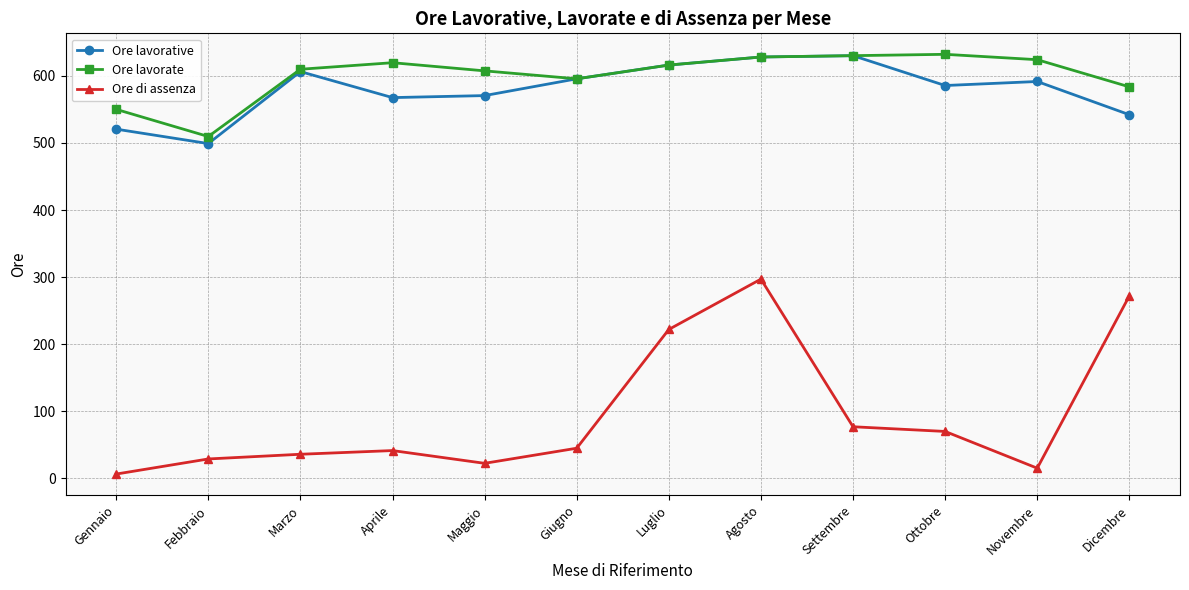

At which category is the sum across all series the highest?

Agosto